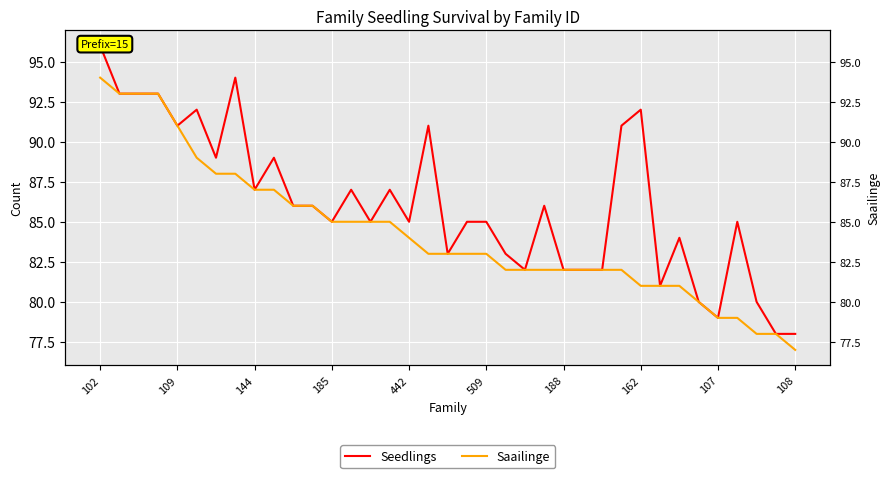

Which series has the largest total across all categories?

Seedlings